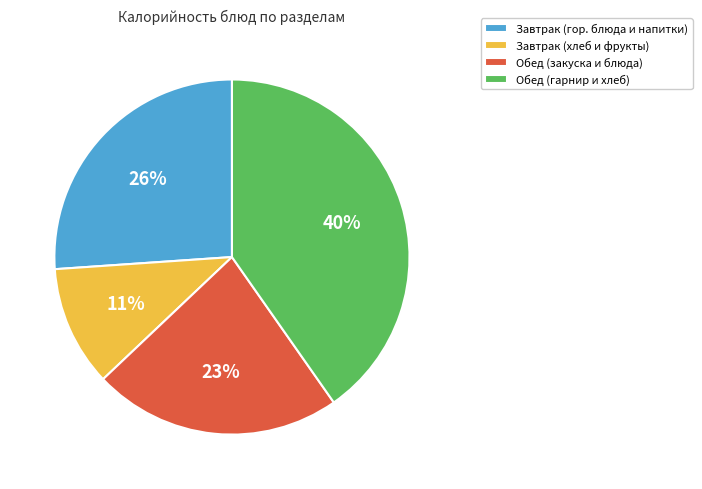

Rank the categories by value from lowest to highest.

Завтрак (хлеб и фрукты), Обед (закуска и блюда), Завтрак (гор. блюда и напитки), Обед (гарнир и хлеб)